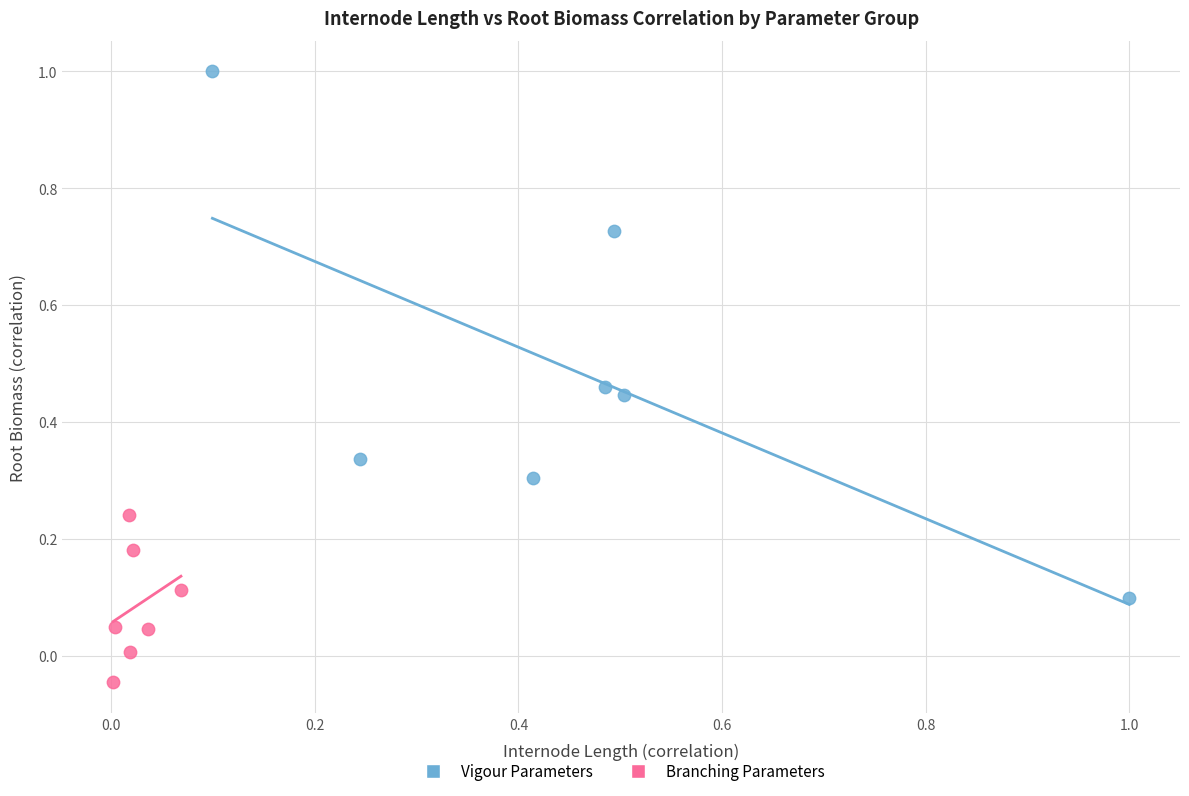

What are all the series names shown in the legend?

Vigour Parameters, Branching Parameters